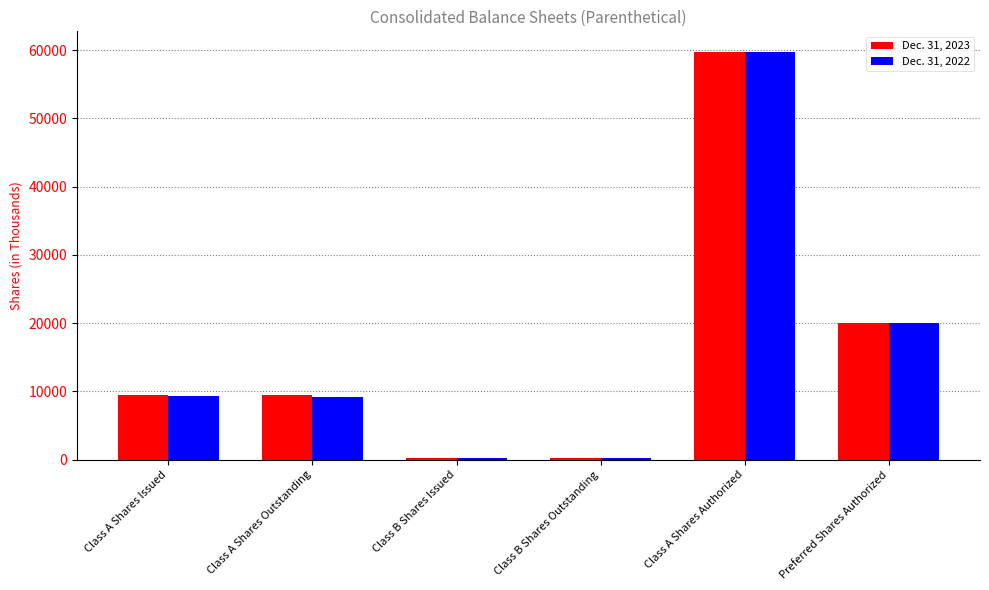

At which category does the chart reach its peak across all series?

Class A Shares Authorized